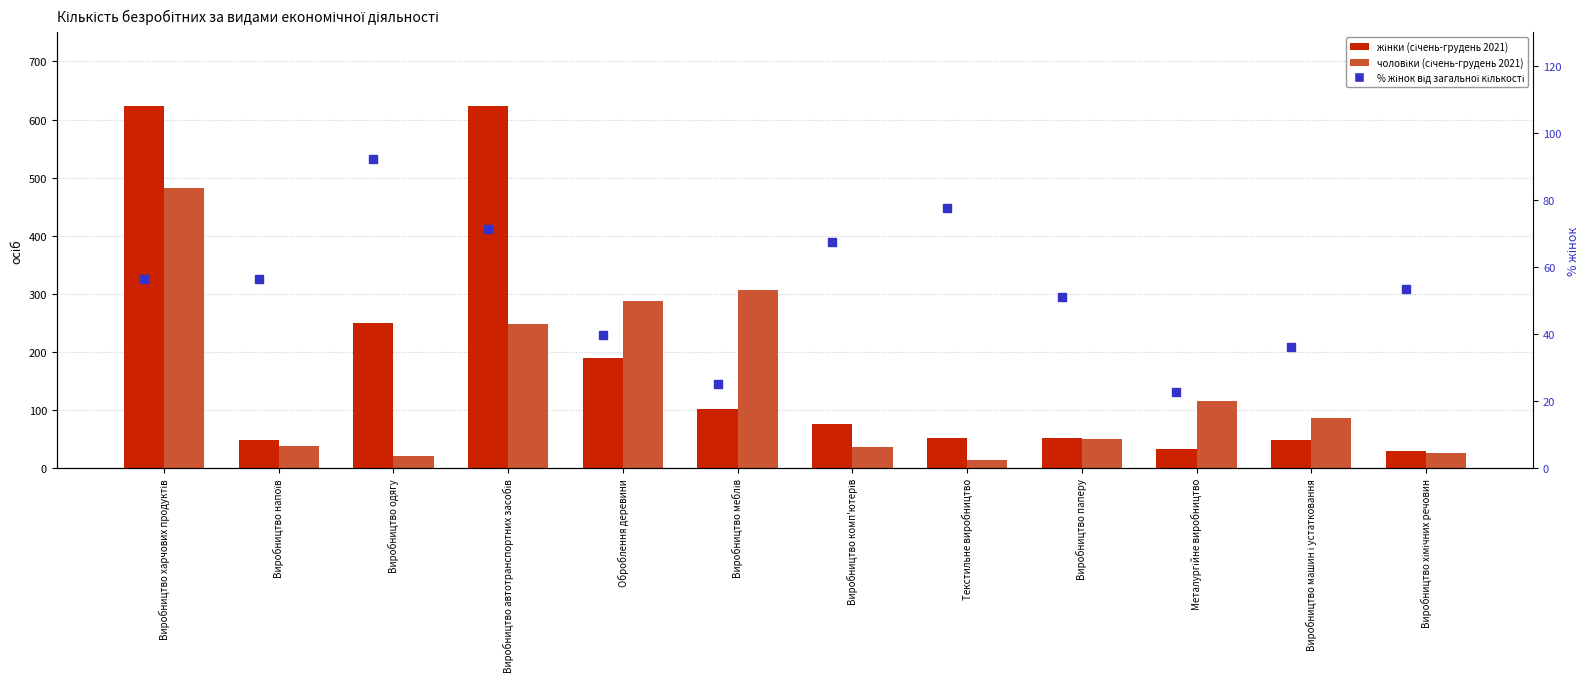

Which series has the largest total across all categories?

жінки (січень-грудень 2021)